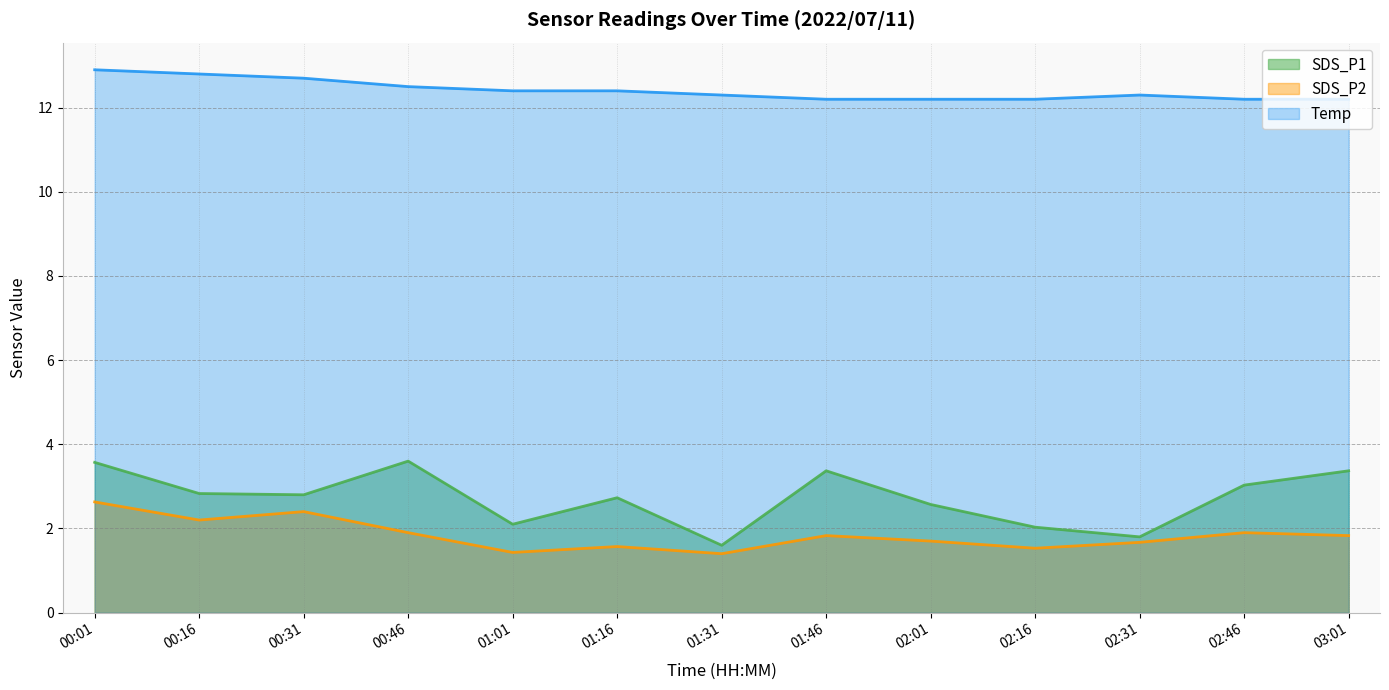

The value of Temp at 01:46 is 12.2. True or false?

True